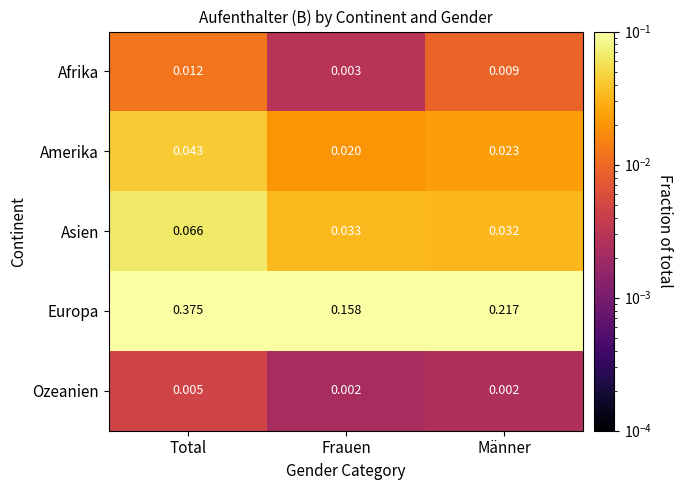

Which series has the largest range (max minus min)?

Europa